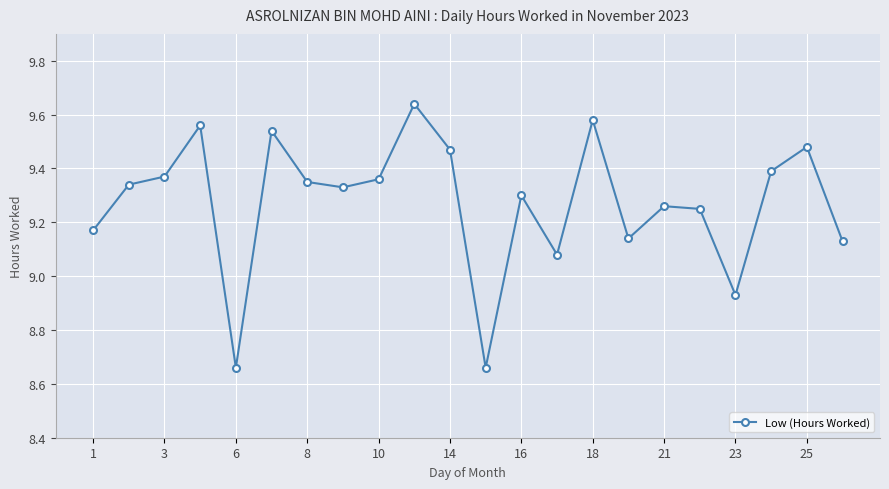

True or false: the data has more than 2 interior local peaks.

True